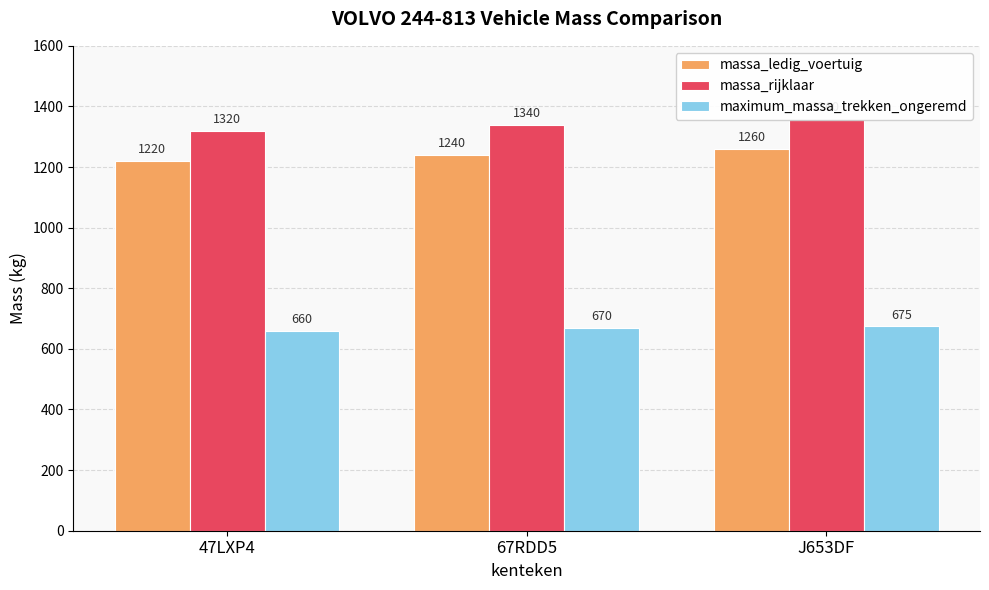

The massa_rijklaar series shows 1320 at 47LXP4. True or false?

True